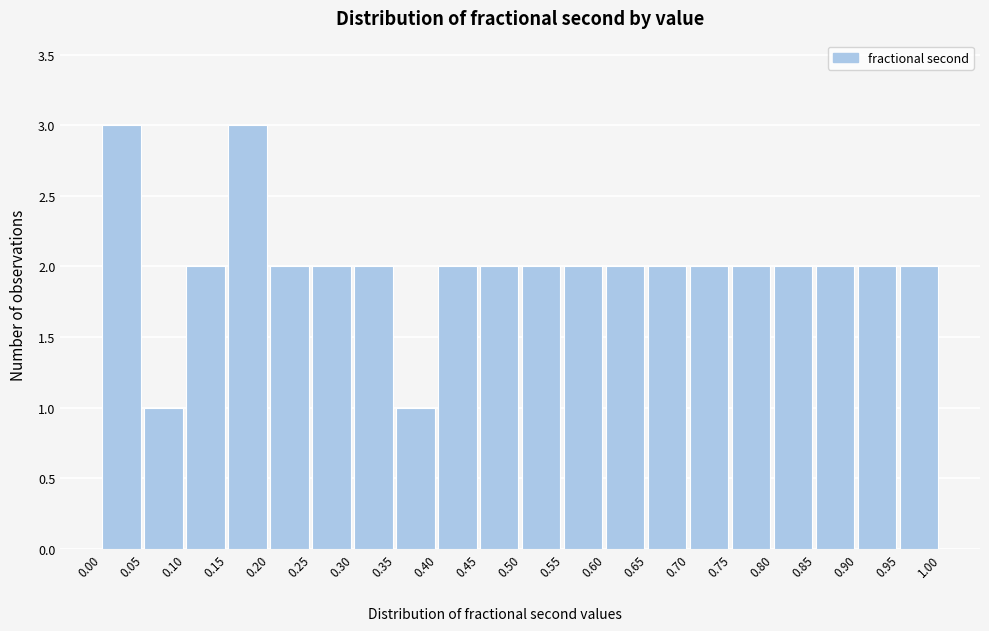

Reading left to right, list every bar in this chart as the range it spans on the x-axis followed by its height. The values are not printed on the chart, so give them approximately, as read against the axis.

0.00 to 0.05: 3
0.05 to 0.10: 1
0.10 to 0.15: 2
0.15 to 0.20: 3
0.20 to 0.25: 2
0.25 to 0.30: 2
0.30 to 0.35: 2
0.35 to 0.40: 1
0.40 to 0.45: 2
0.45 to 0.50: 2
0.50 to 0.55: 2
0.55 to 0.60: 2
0.60 to 0.65: 2
0.65 to 0.70: 2
0.70 to 0.75: 2
0.75 to 0.80: 2
0.80 to 0.85: 2
0.85 to 0.90: 2
0.90 to 0.95: 2
0.95 to 1.00: 2